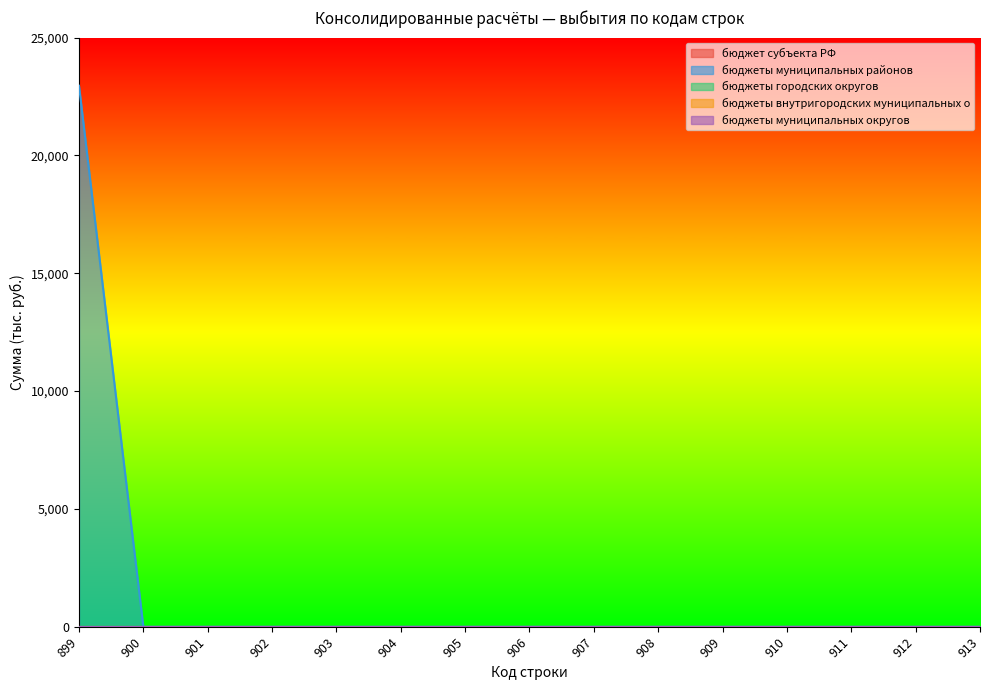

How many positive values does the бюджеты муниципальных районов series have?

1